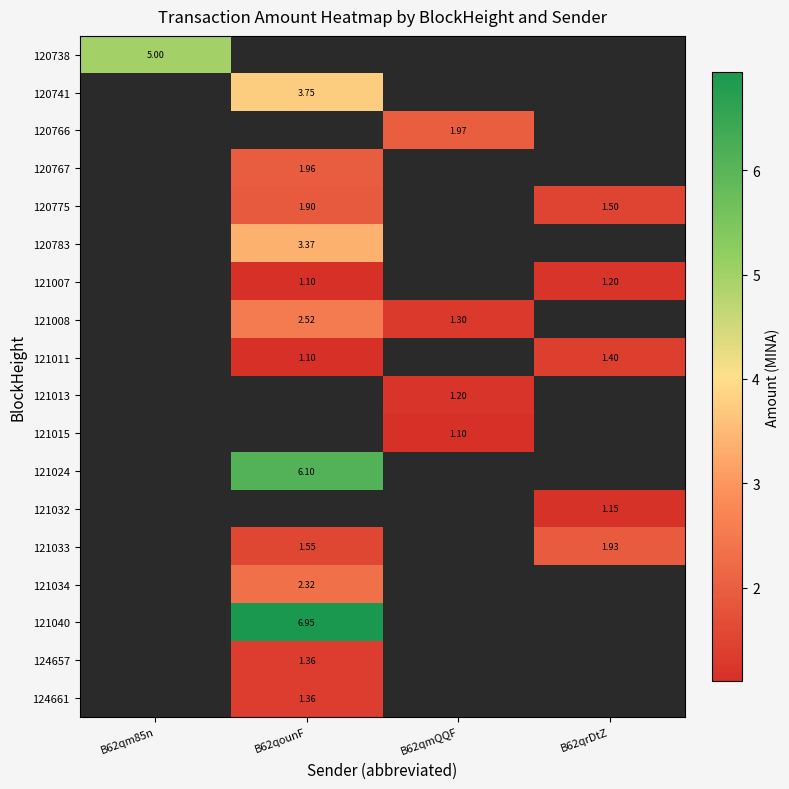

What value does the 121024 series have at B62qounF?

6.1